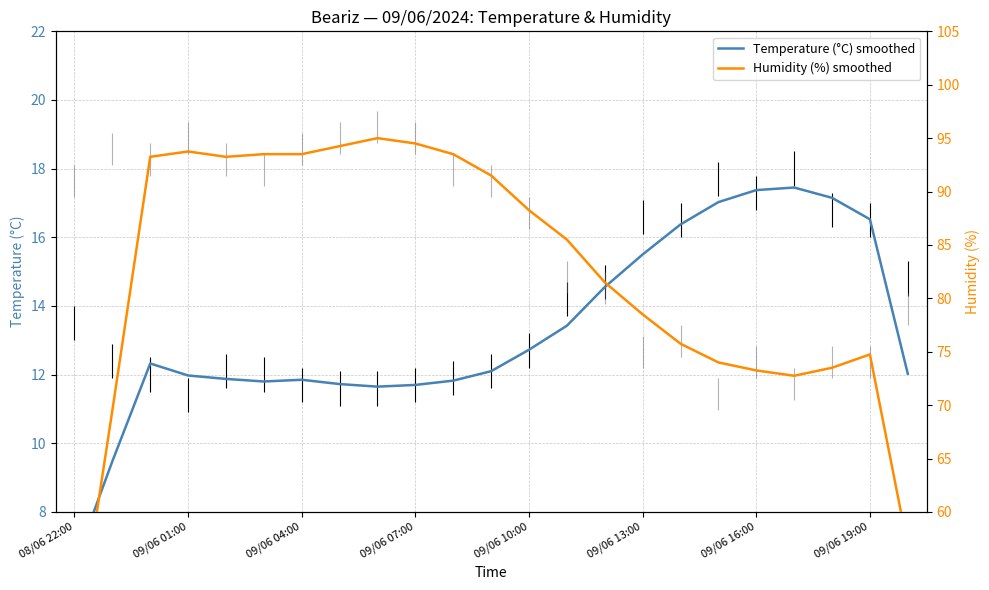

True or false: Humidity (%) smoothed has a value of 40.9 at 17.

False